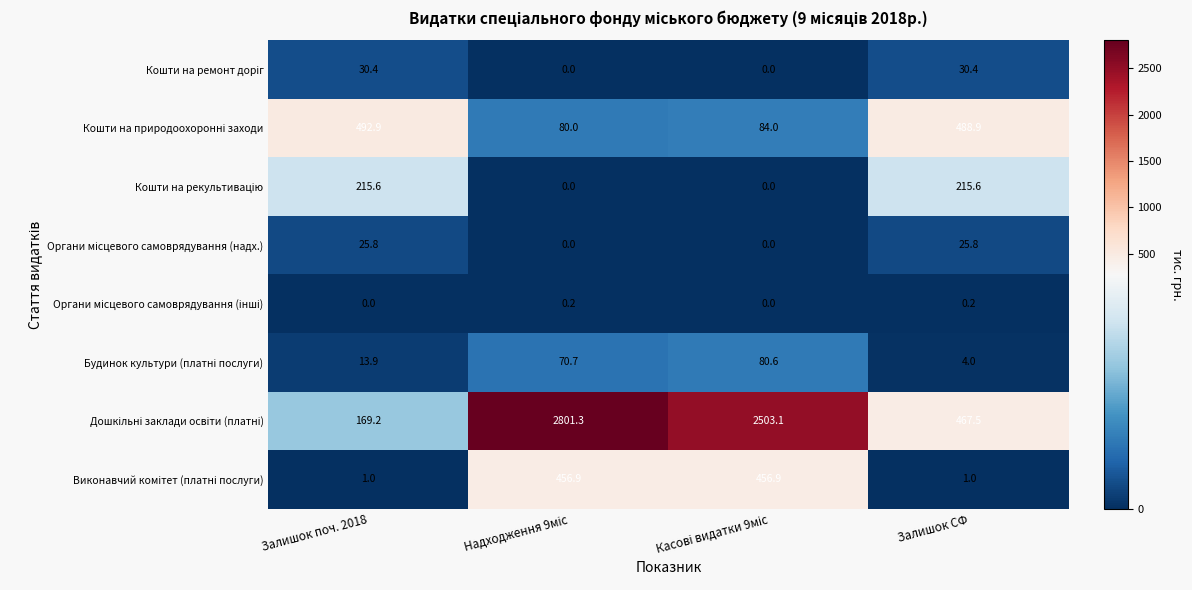

What is the difference between the highest and lowest values at Залишок поч. 2018?

492.9